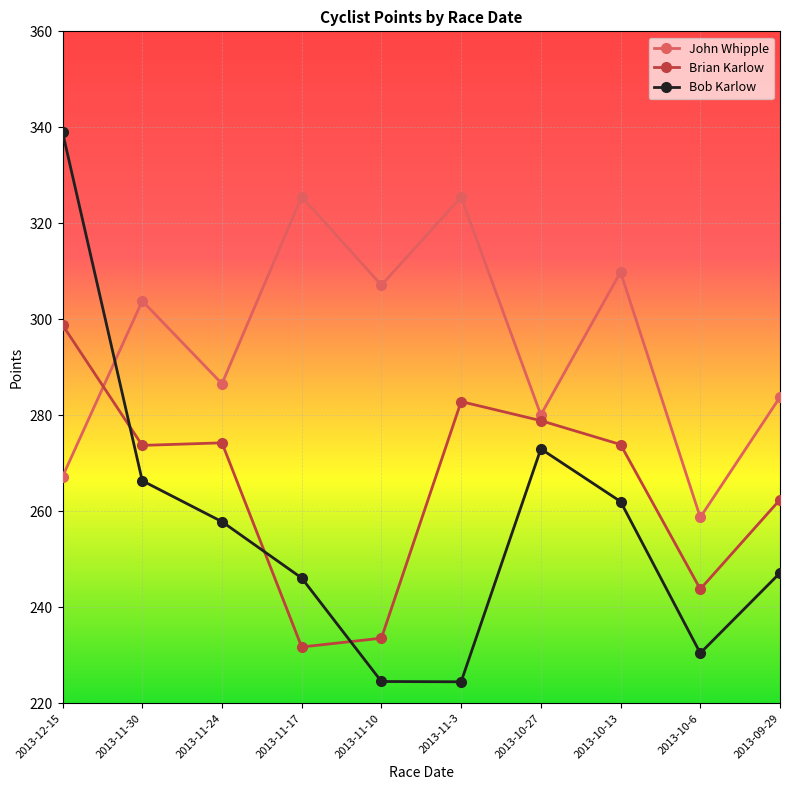

True or false: Bob Karlow has more than 1 interior local peaks.

False